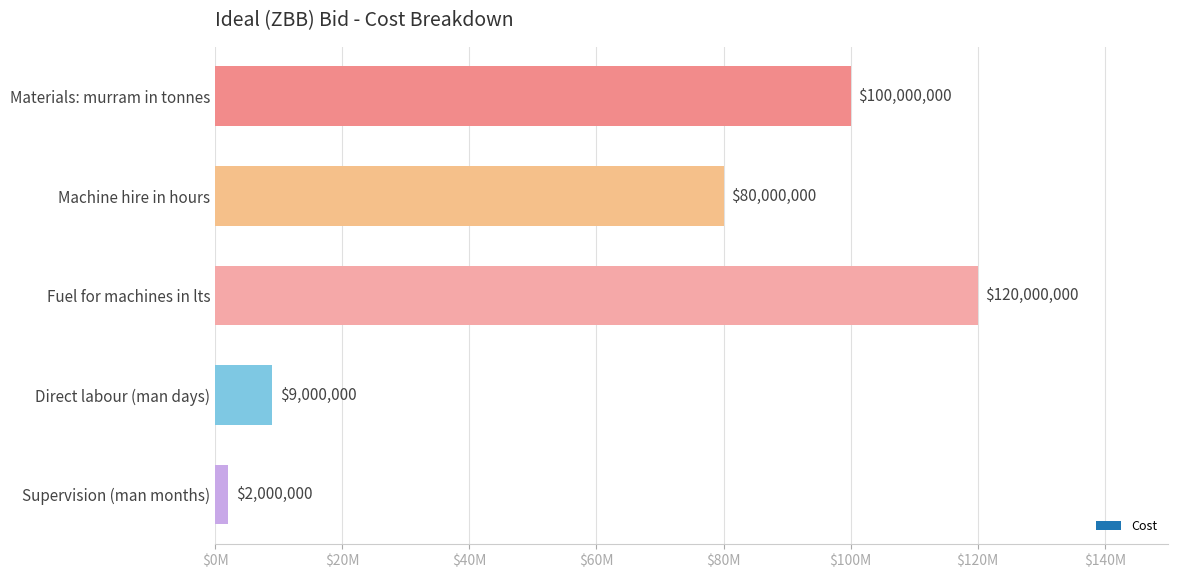

At which category does the chart reach its peak across all series?

Fuel for machines in lts